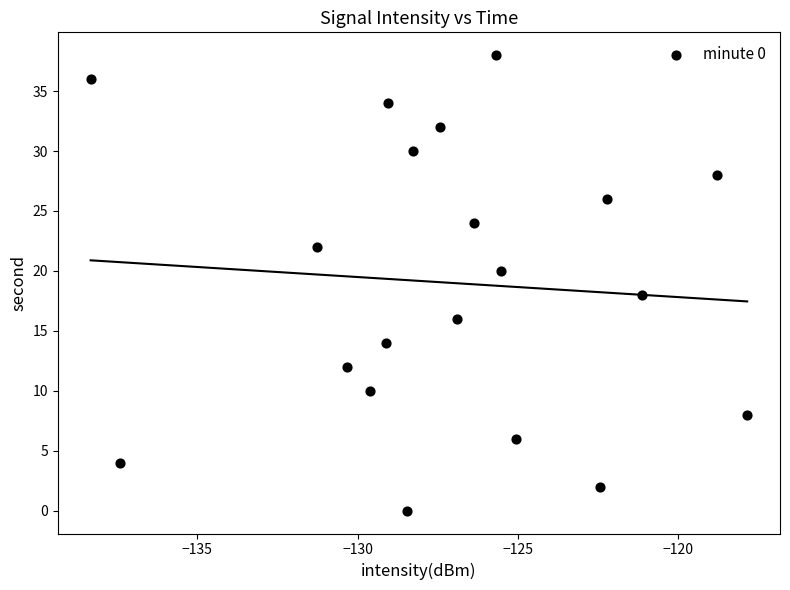

What is the range of Y values (max minus min)?

38